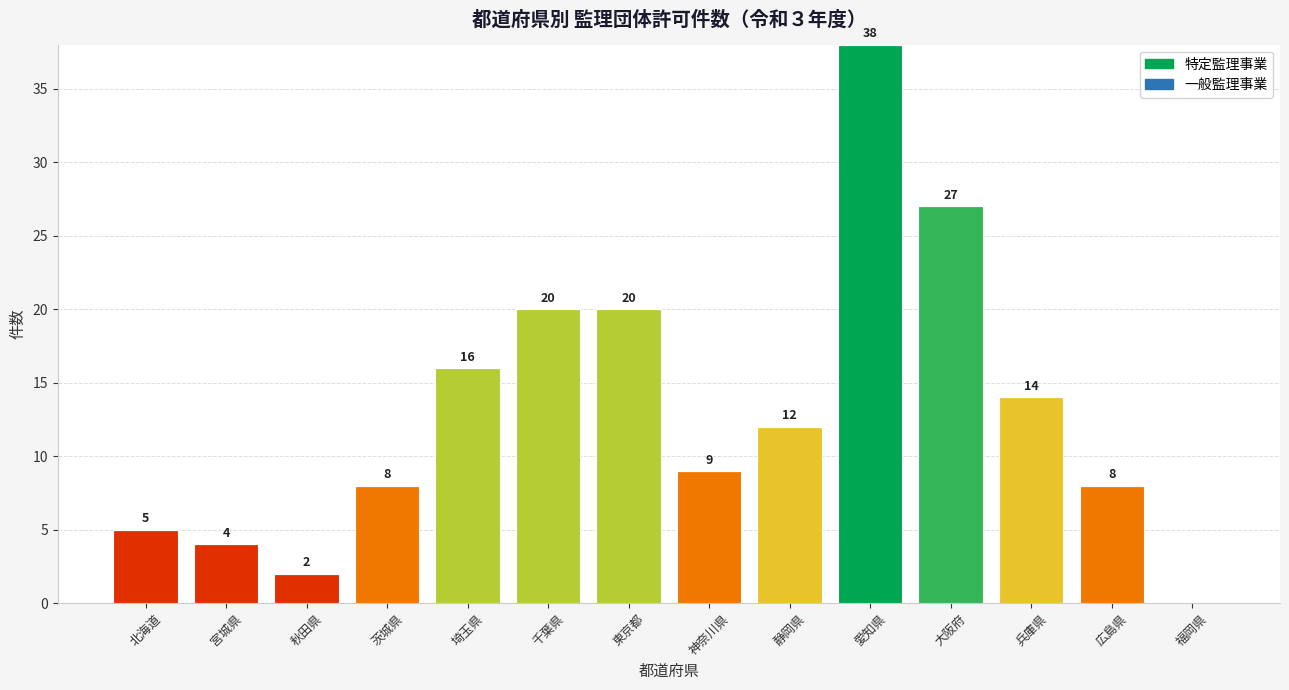

What is the maximum value shown in the chart?

38